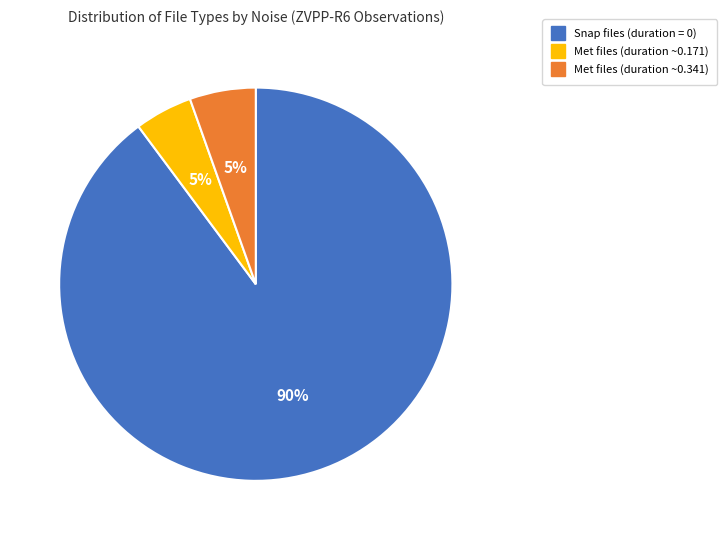

Is there a majority slice in this chart?

Yes